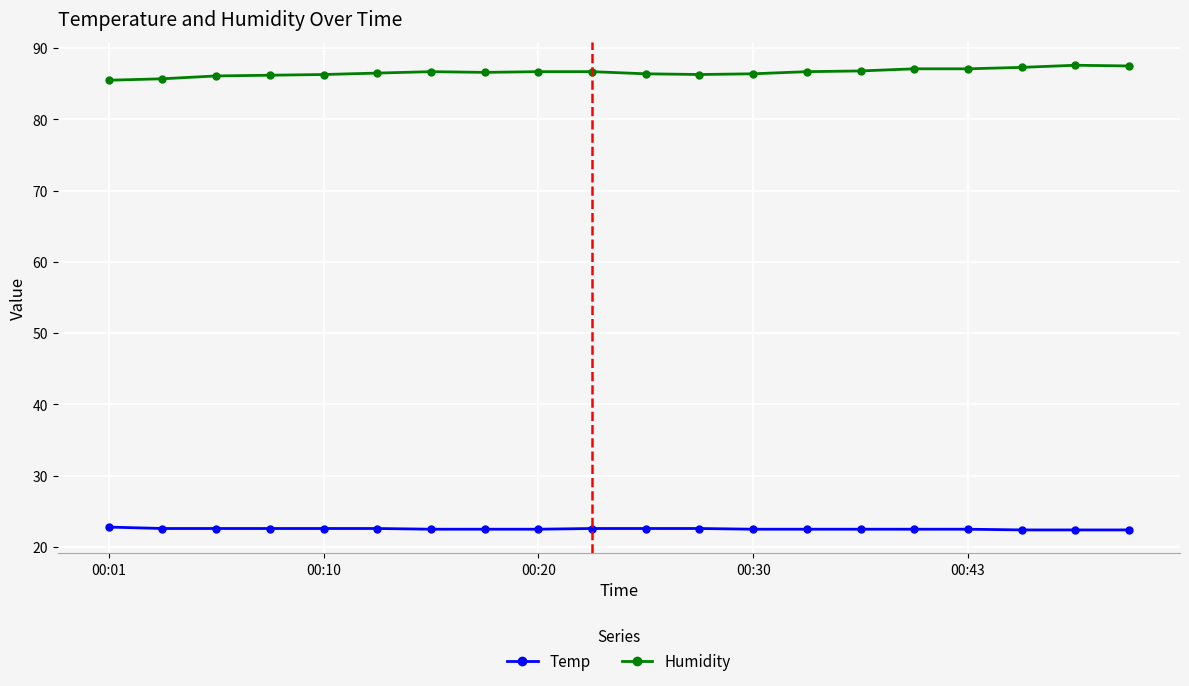

Does the chart have visible grid lines?

Yes